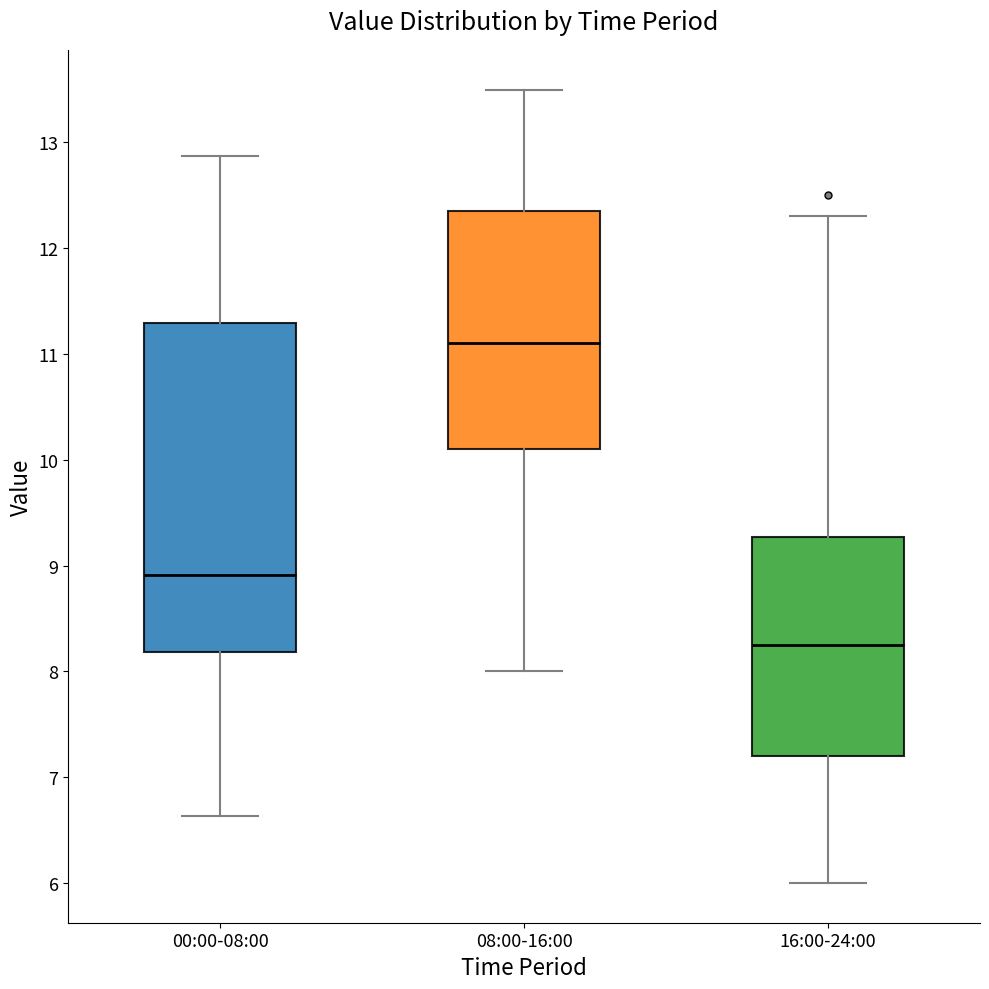

Reading left to right, transcribe this box plot: for each box, give where its median line is, the range the box spans, and where its two whiskers end, as read against the y-axis. The values are not printed on the chart, so give them approximately, as read against the axis.

00:00-08:00: median 8.9, box 8.2 to 11.3, whiskers 6.6 to 12.9
08:00-16:00: median 11.1, box 10.1 to 12.4, whiskers 8.0 to 13.5
16:00-24:00: median 8.3, box 7.2 to 9.3, whiskers 6.0 to 12.3